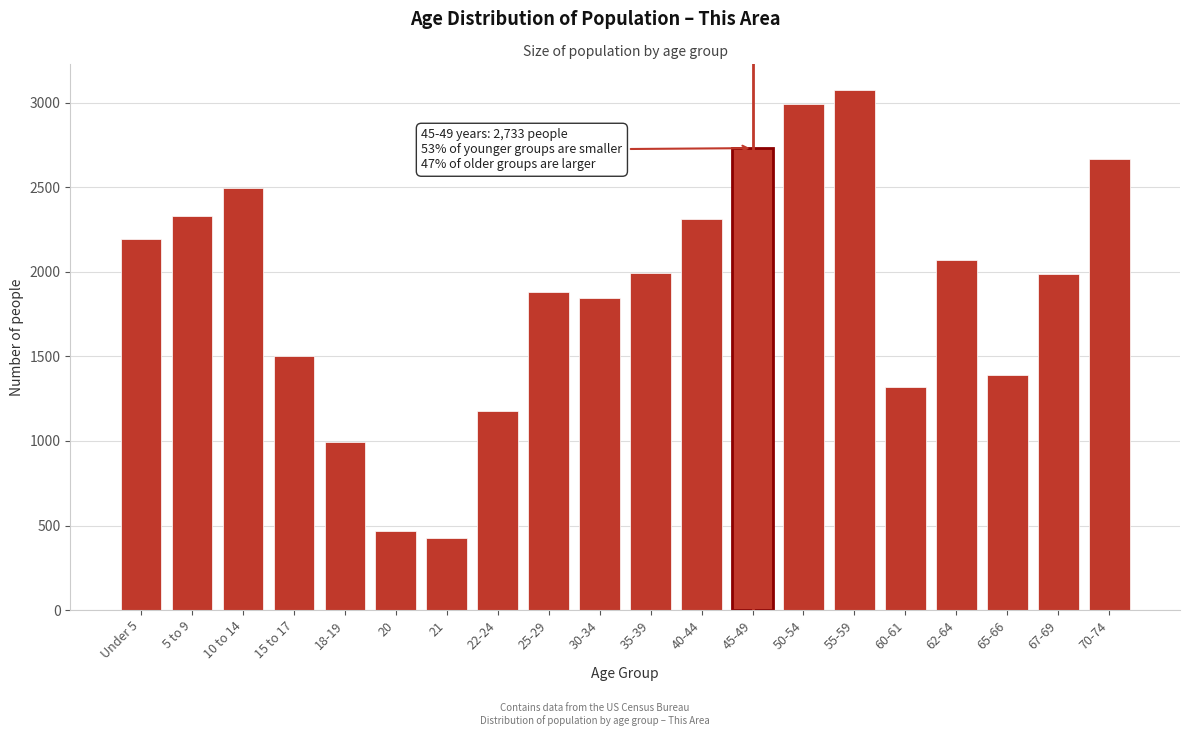

Which has a higher value, 10 to 14 or 18-19?

10 to 14